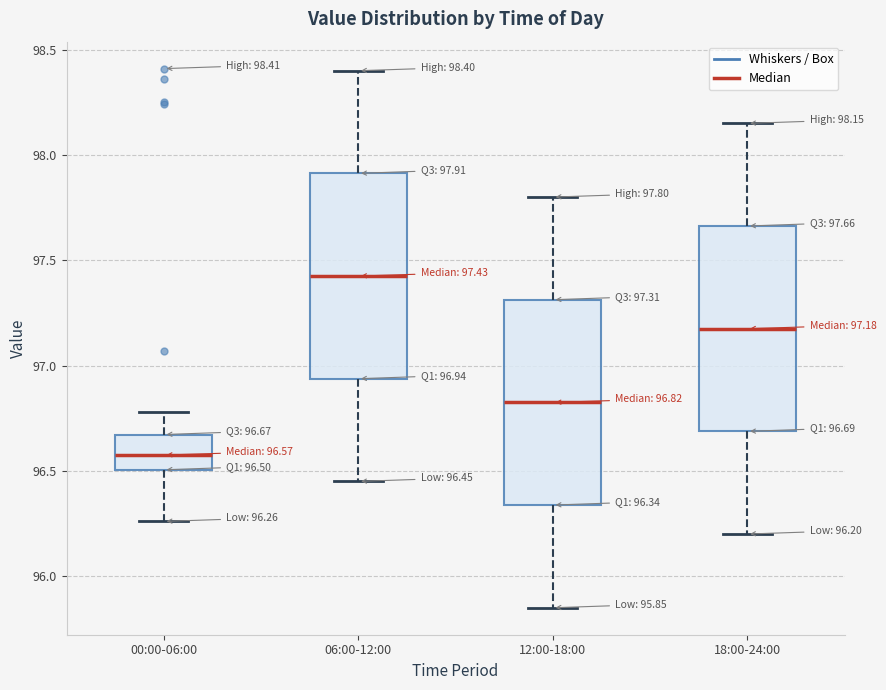

Which box has the lowest median line?

00:00-06:00